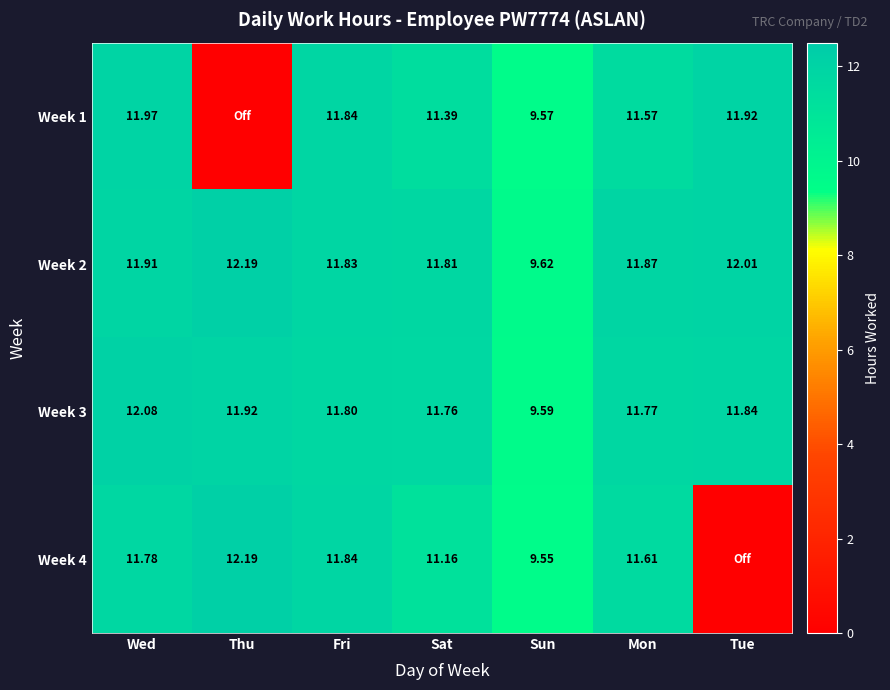

At how many categories does at least one series exceed 1?

7